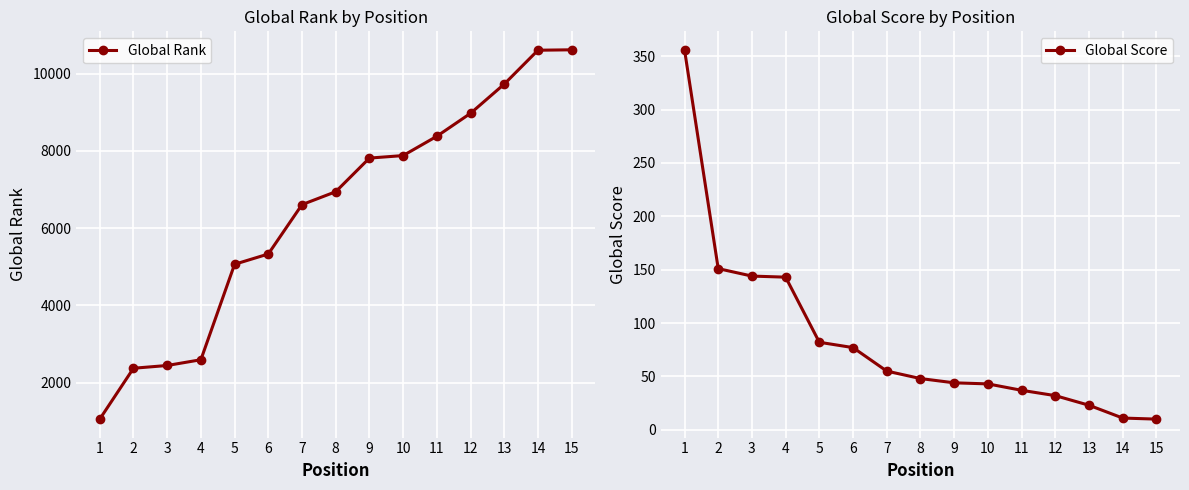

Rank the categories by Global Rank value from lowest to highest.

1, 2, 3, 4, 5, 6, 7, 8, 9, 10, 11, 12, 13, 14, 15